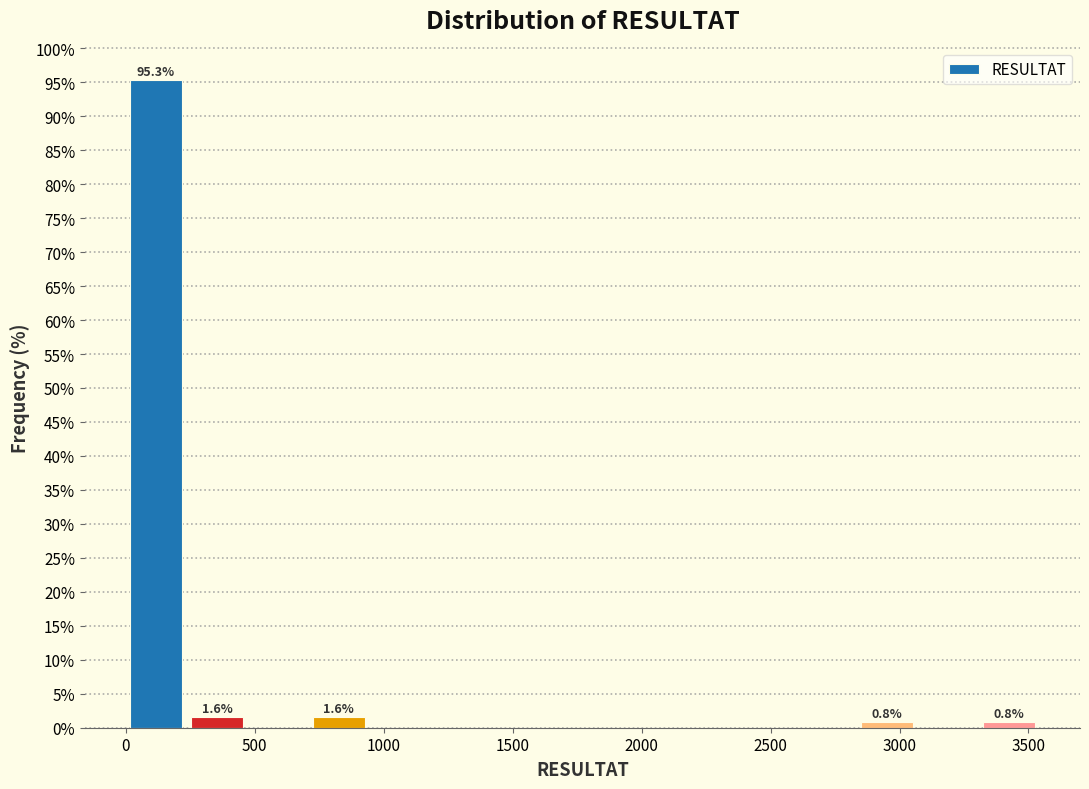

Which range on the x-axis has the tallest bar?

0 to 250